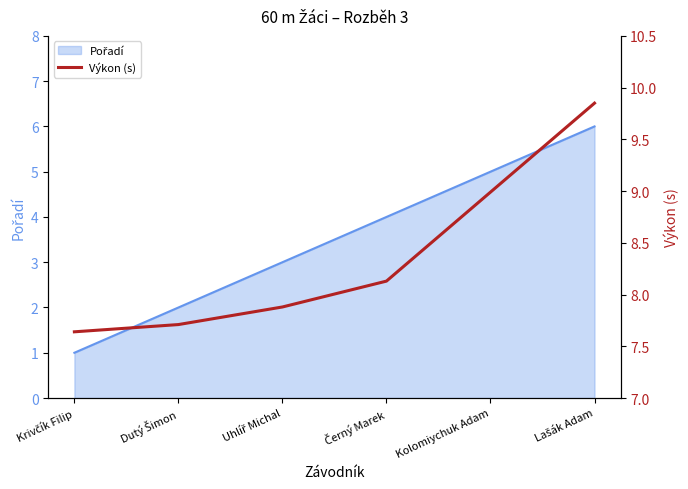

Rank the categories by value from highest to lowest.

Lašák Adam, Kolomiychuk Adam, Černý Marek, Uhlíř Michal, Dutý Šimon, Krivčík Filip